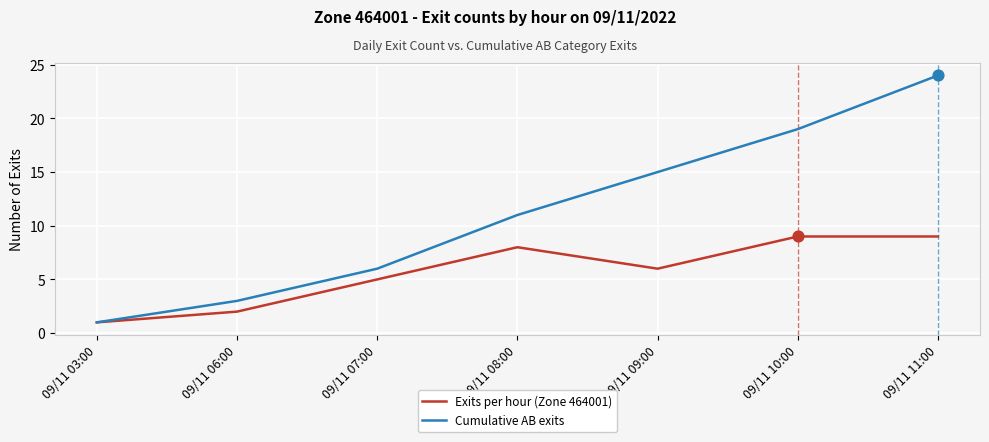

At which category is the sum across all series the highest?

09/11 11:00